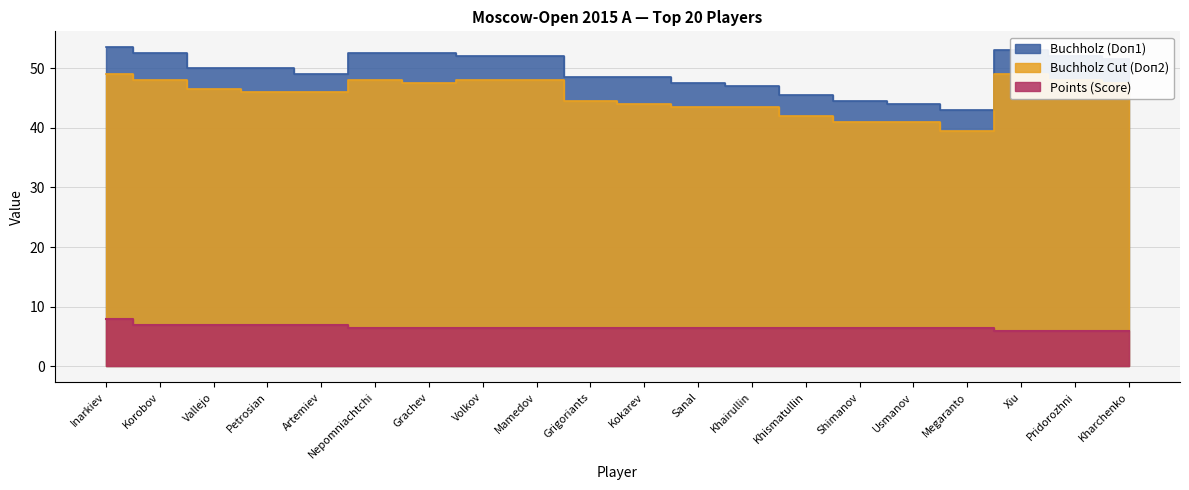

Reading left to right, extract all data points from this chart.

Points (Score): 8.0	7.0	7.0	7.0	7.0	6.5	6.5	6.5	6.5	6.5	6.5	6.5	6.5	6.5	6.5	6.5	6.5	6.0	6.0	6.0
Buchholz (Doп1): 53.5	52.5	50.0	50.0	49.0	52.5	52.5	52.0	52.0	48.5	48.5	47.5	47.0	45.5	44.5	44.0	43.0	53.0	52.0	51.5
Buchholz Cut (Doп2): 49.0	48.0	46.5	46.0	46.0	48.0	47.5	48.0	48.0	44.5	44.0	43.5	43.5	42.0	41.0	41.0	39.5	49.0	48.0	47.5